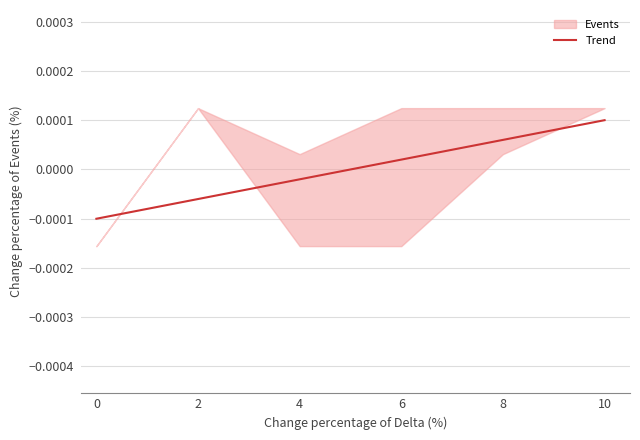

How many values are below 0?

3